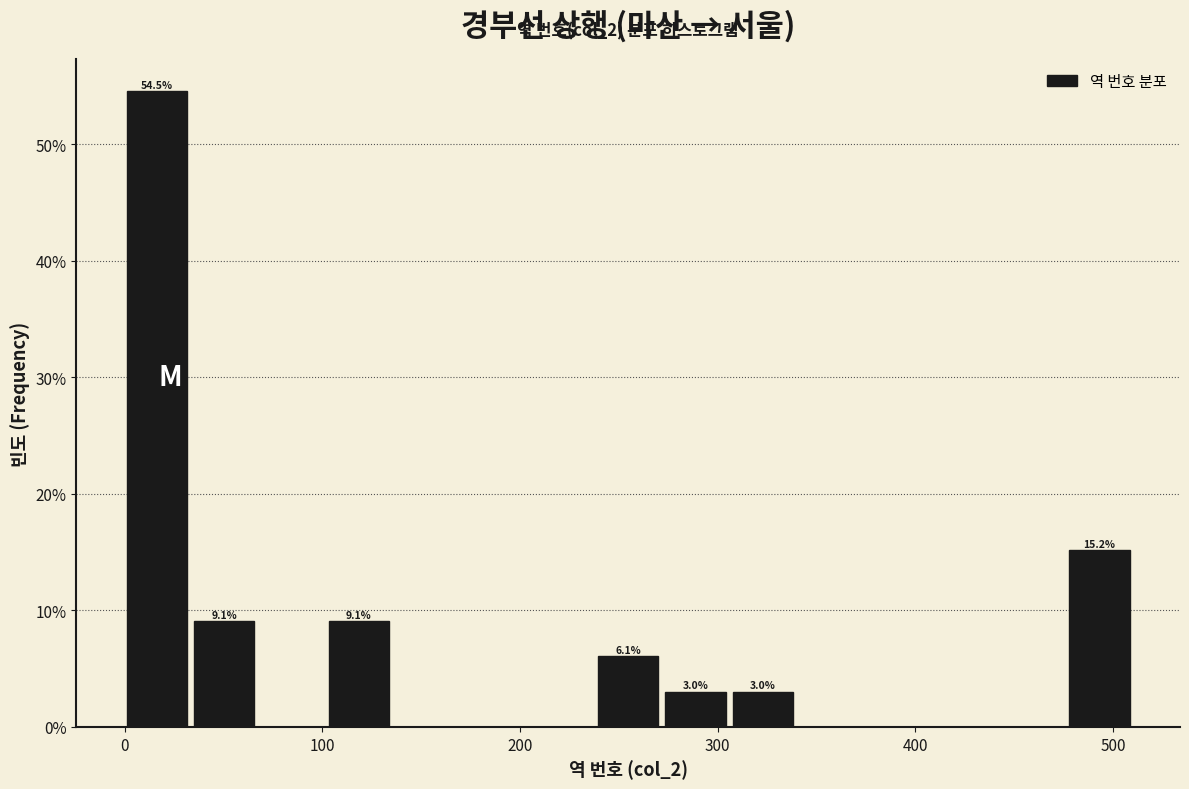

Around what value on the x-axis is the tallest bar? Give the approximate position of its centre, as read against the axis.

20